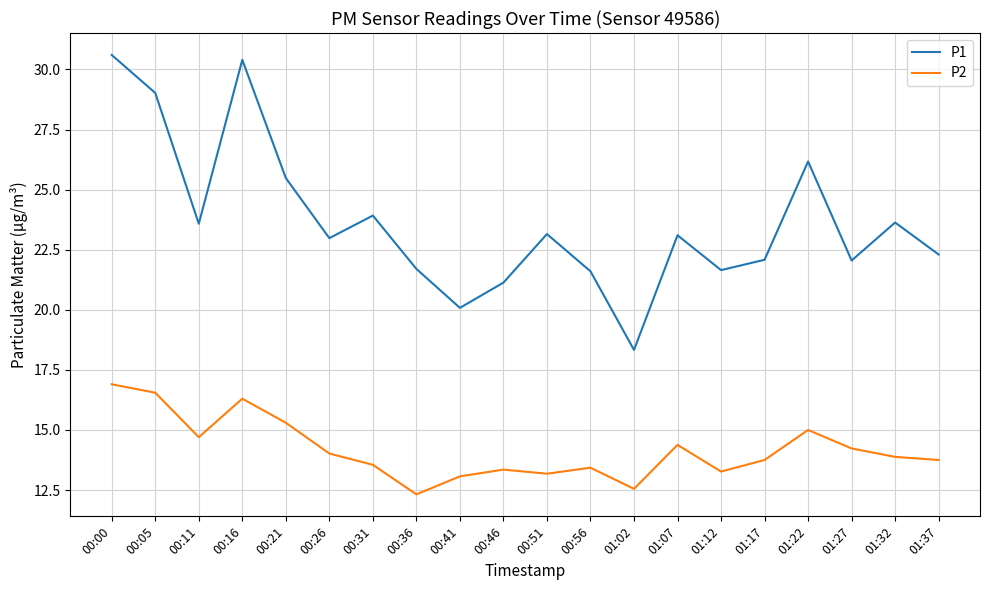

At how many categories does at least one series exceed 14?

20